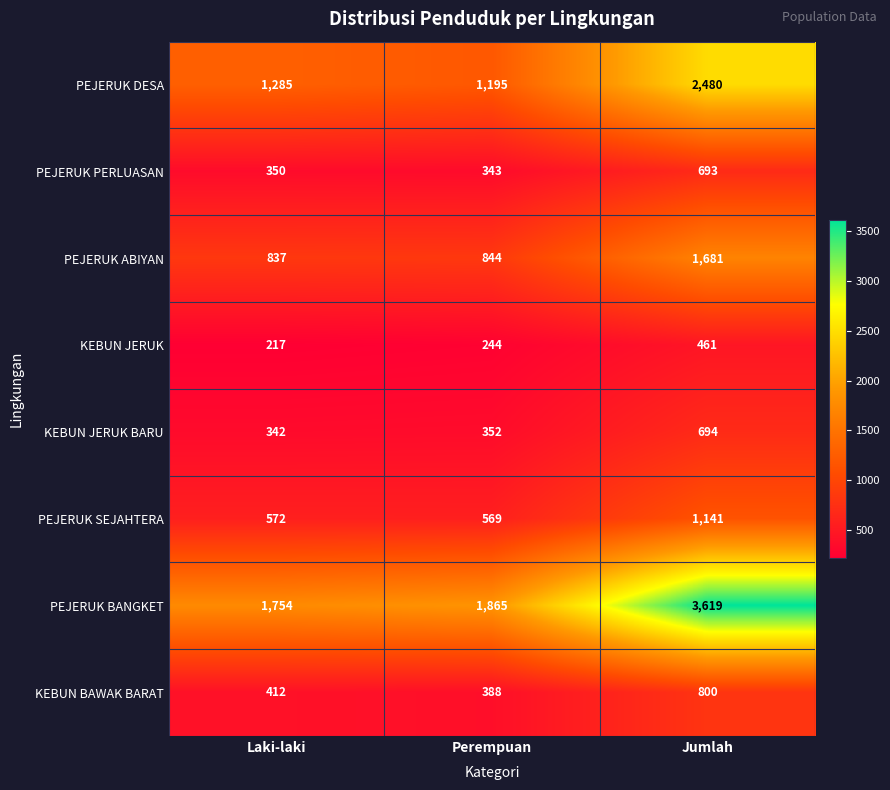

Rank the series at Laki-laki from highest to lowest value.

PEJERUK BANGKET, PEJERUK DESA, PEJERUK ABIYAN, PEJERUK SEJAHTERA, KEBUN BAWAK BARAT, PEJERUK PERLUASAN, KEBUN JERUK BARU, KEBUN JERUK